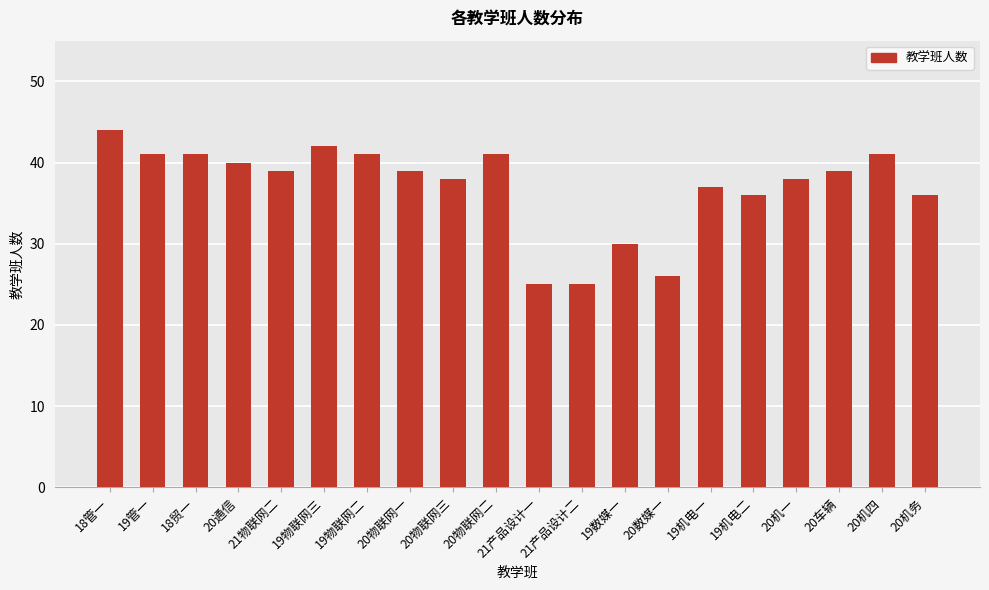

Approximately how many times larger is the value at 20数媒一 compared to 20车辆?

0.7